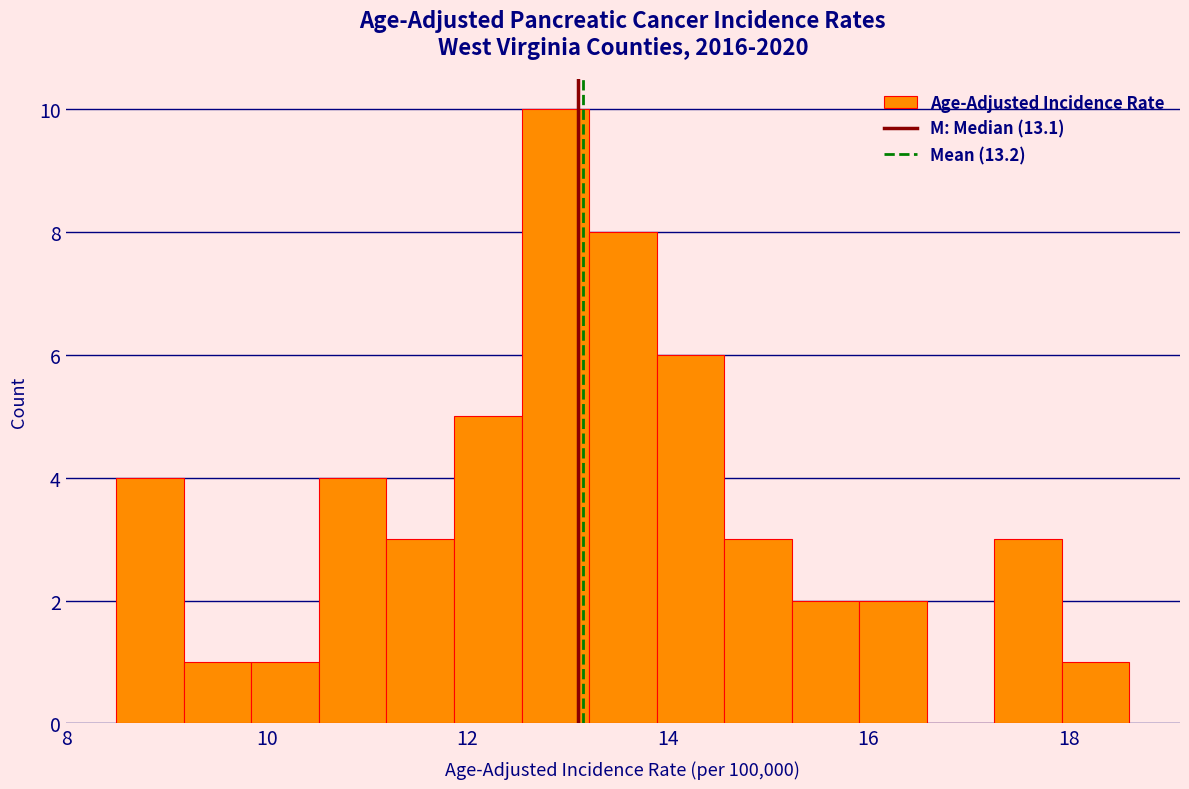

Read against the x-axis, roughly where is the centre of the tallest bar?

12.8